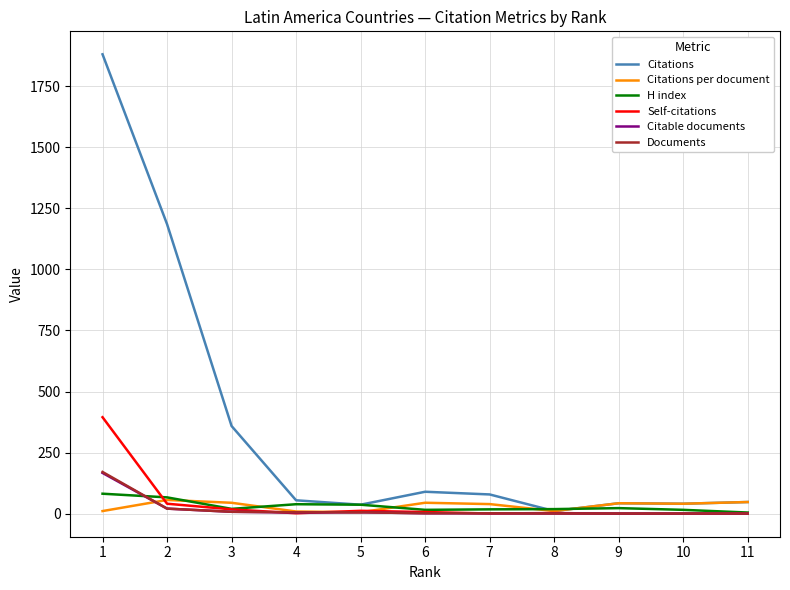

Which series has the largest total across all categories?

Citations